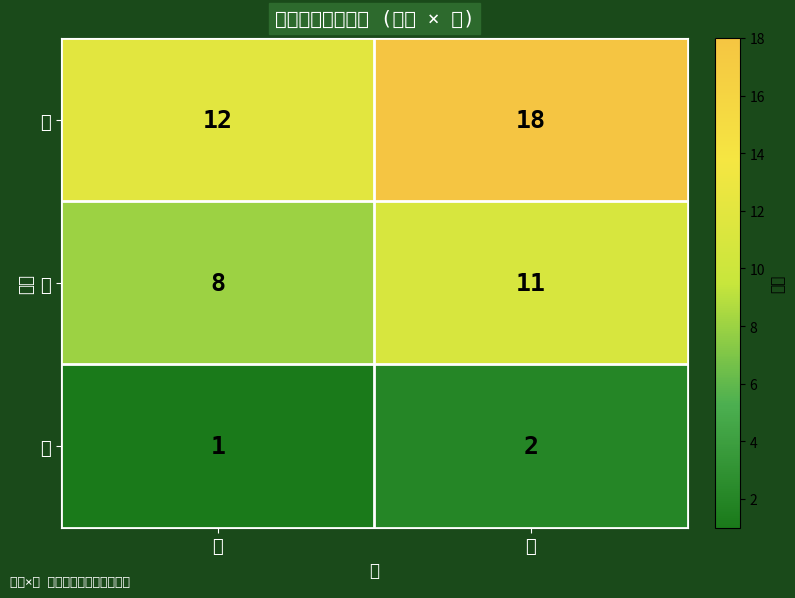

Rank the series by their average value, from lowest to highest.

銀, 紫, 茶